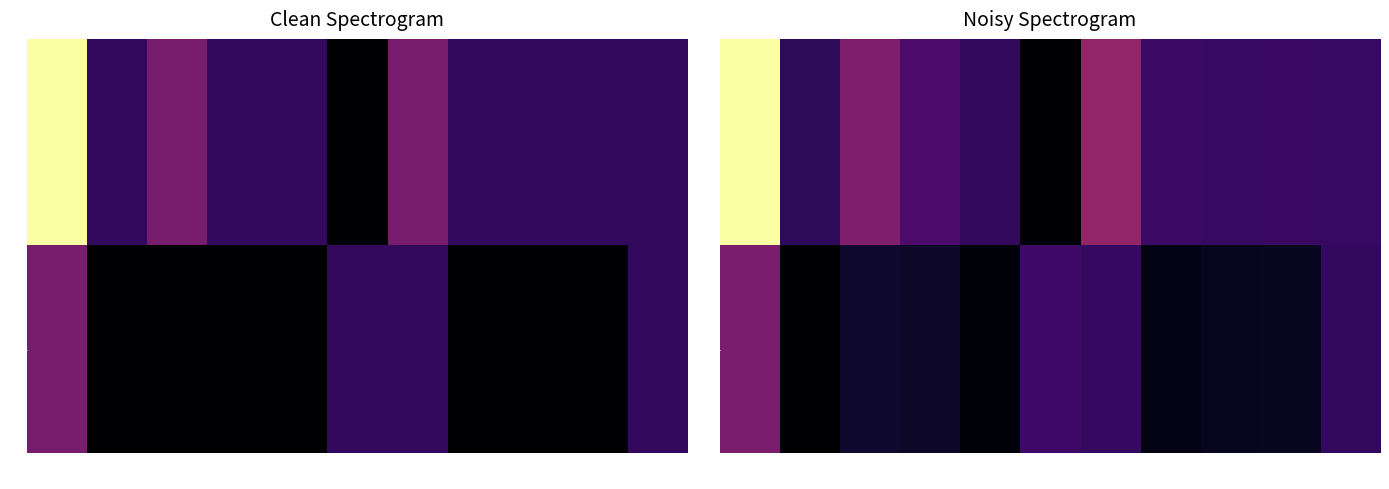

Rank the series by their average value, from lowest to highest.

F, A